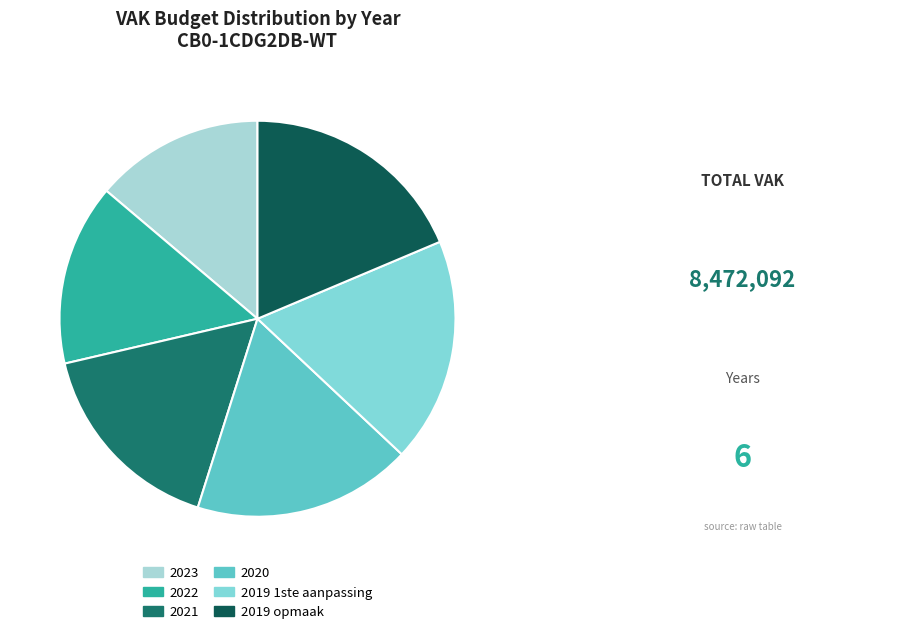

Which slice is the smallest?

2023